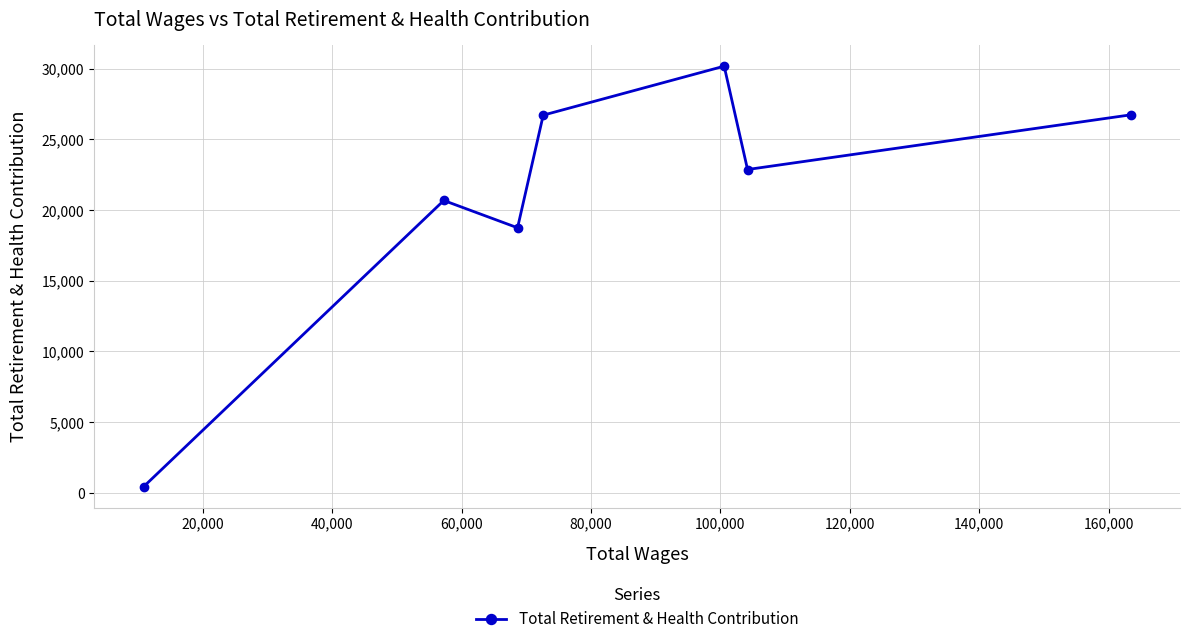

How many interior local valleys (lower than both neighbors) does the data have?

2